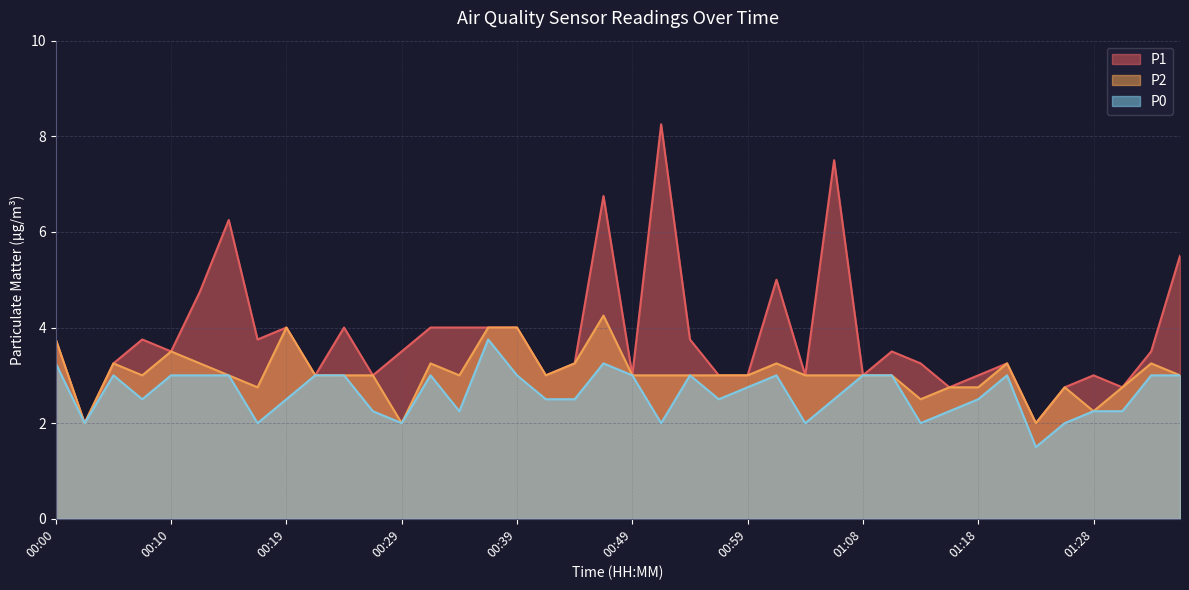

At which label does P0 first exceed 2?

00:00